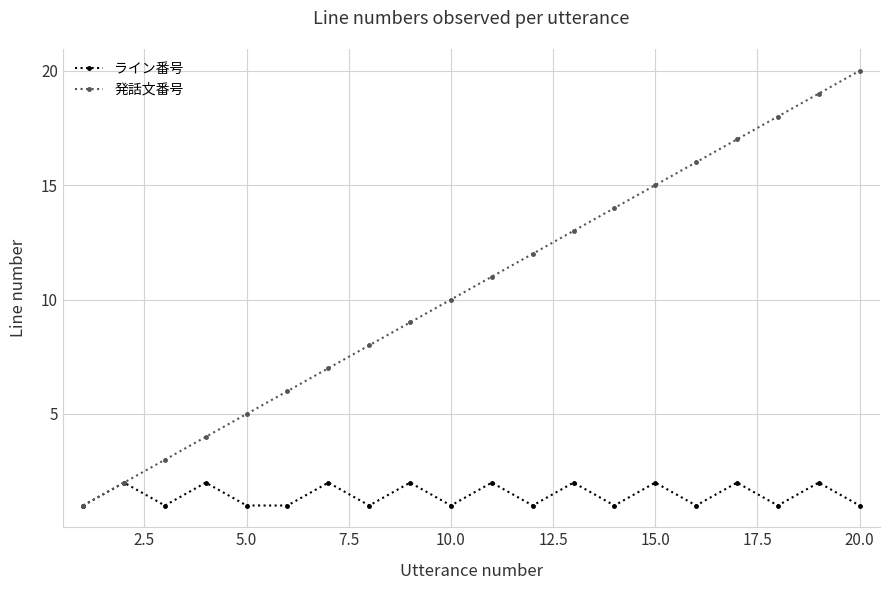

Which series has the largest total across all categories?

発話文番号